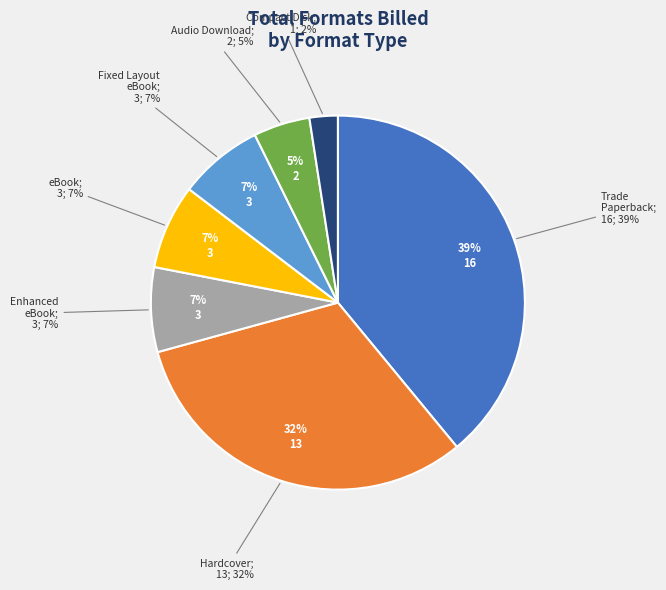

Approximately how many times larger is the value at Audio Download compared to eBook?

0.7